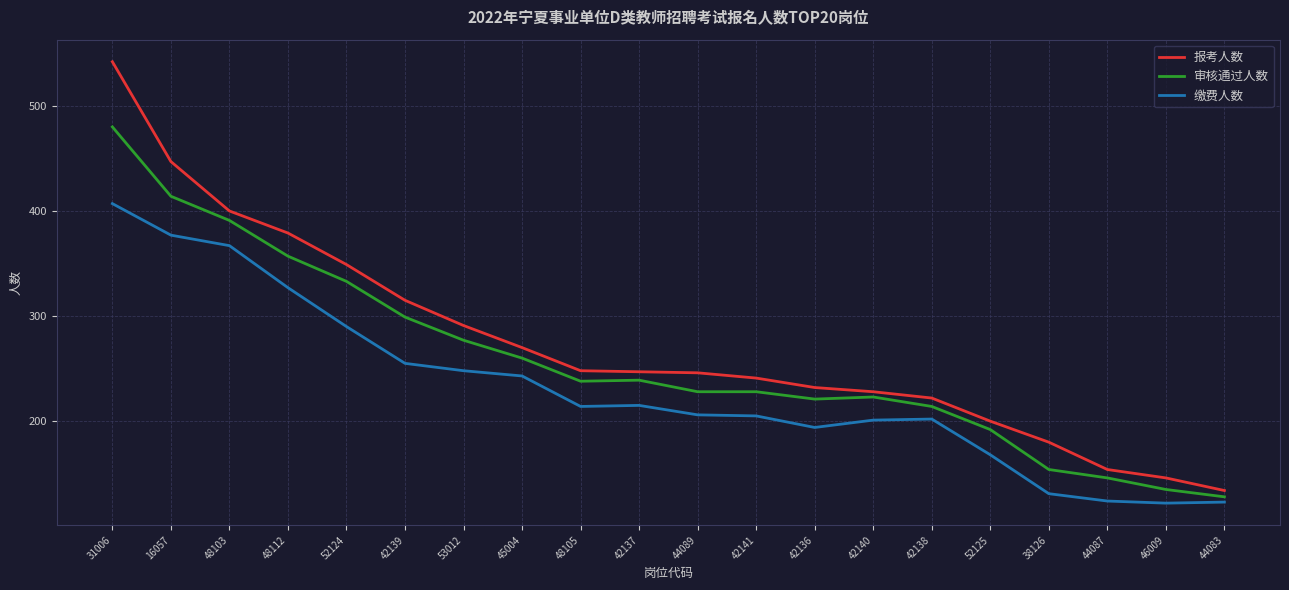

True or false: 缴费人数 and 报考人数 intersect in this chart.

False